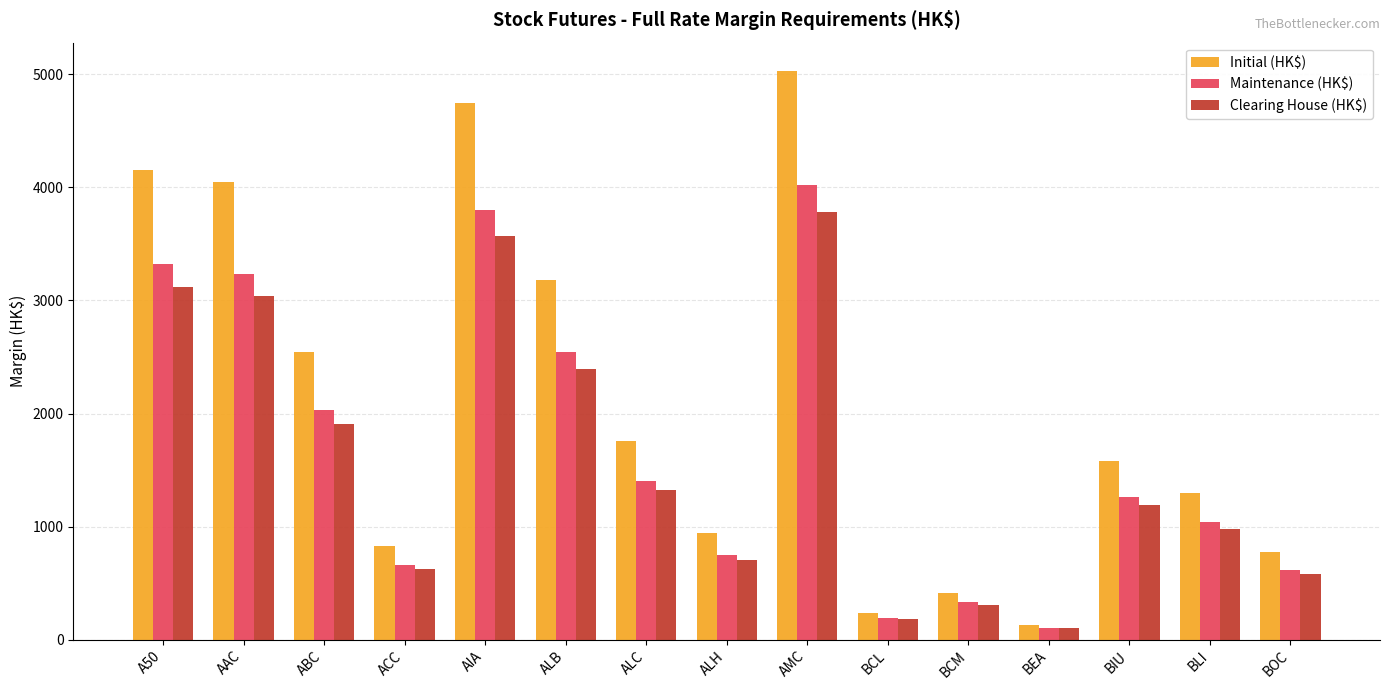

What is the total value across all series at AAC?

10317